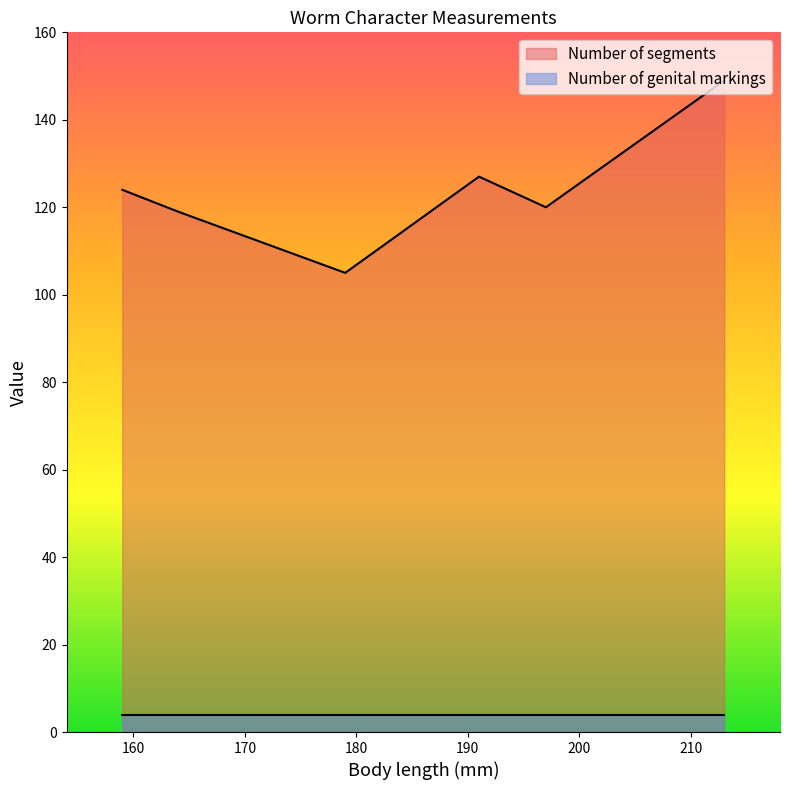

List the series in order of their peak value, lowest first.

Number of genital markings, Number of segments